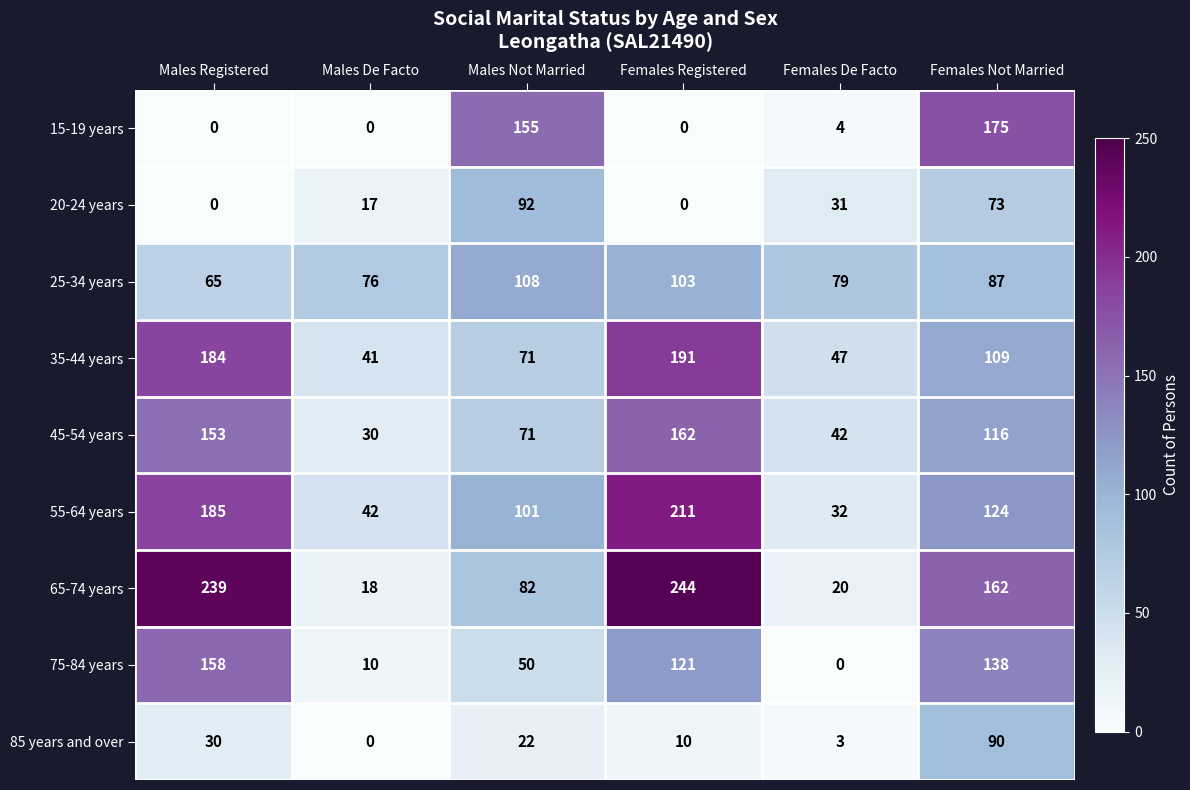

At Females Not Married, list the series in order from smallest to largest.

20-24 years, 25-34 years, 85 years and over, 35-44 years, 45-54 years, 55-64 years, 75-84 years, 65-74 years, 15-19 years